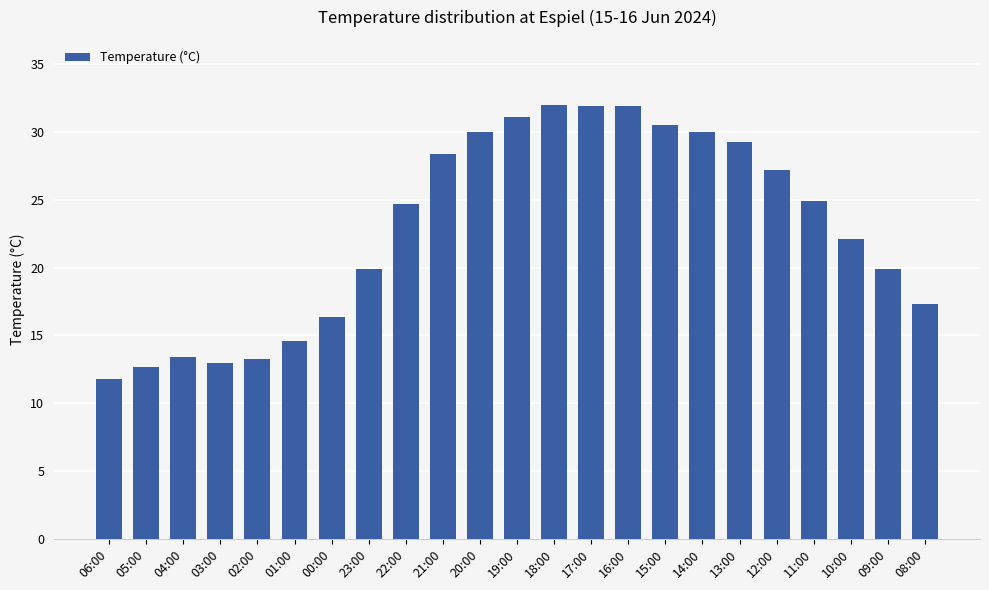

What is the label of the 12th bar from the right?

19:00